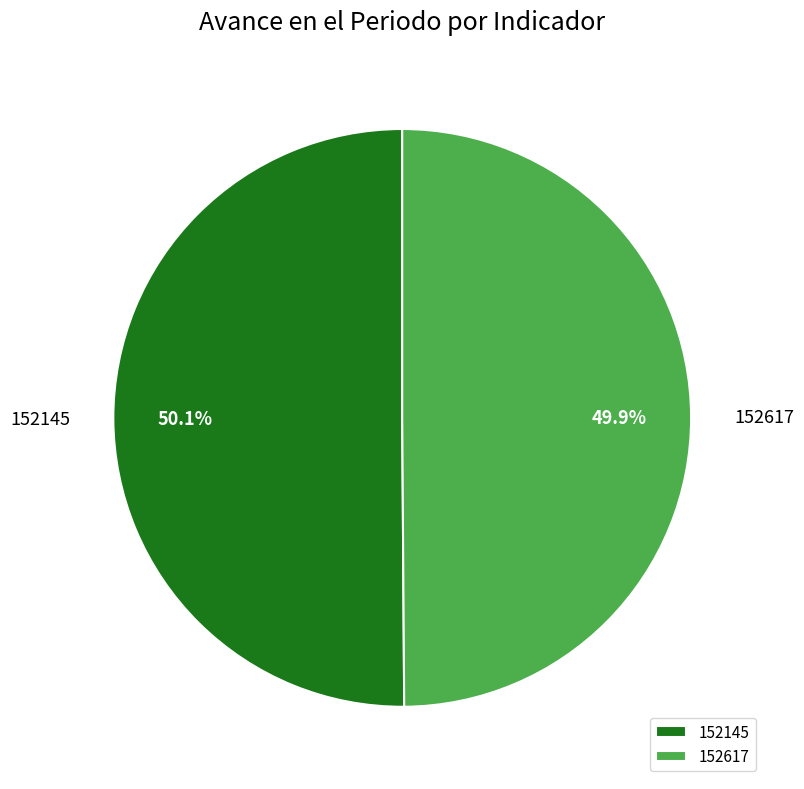

Combined, what portion of the pie is 152145 and 152617?

100.0%